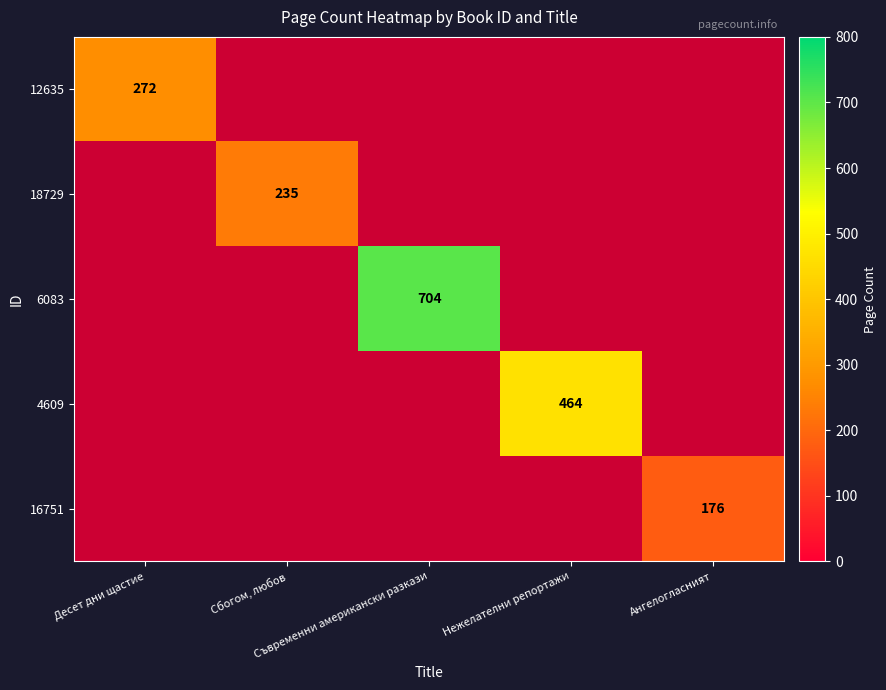

How many positive values does the 12635 series have?

1